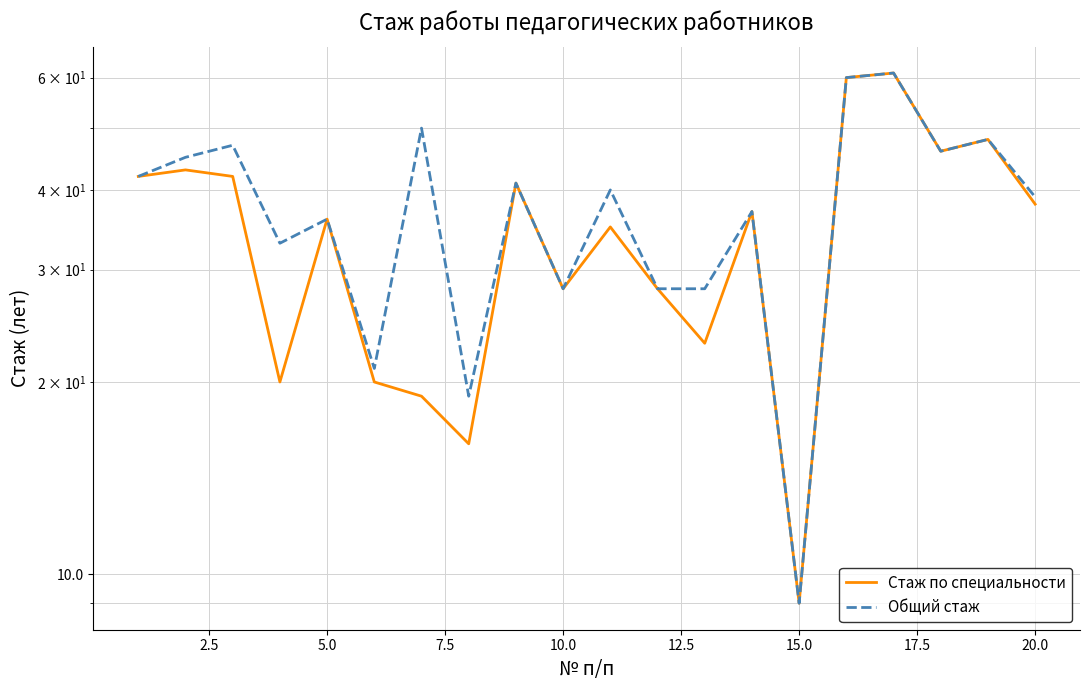

What are all the series names shown in the legend?

Стаж по специальности, Общий стаж